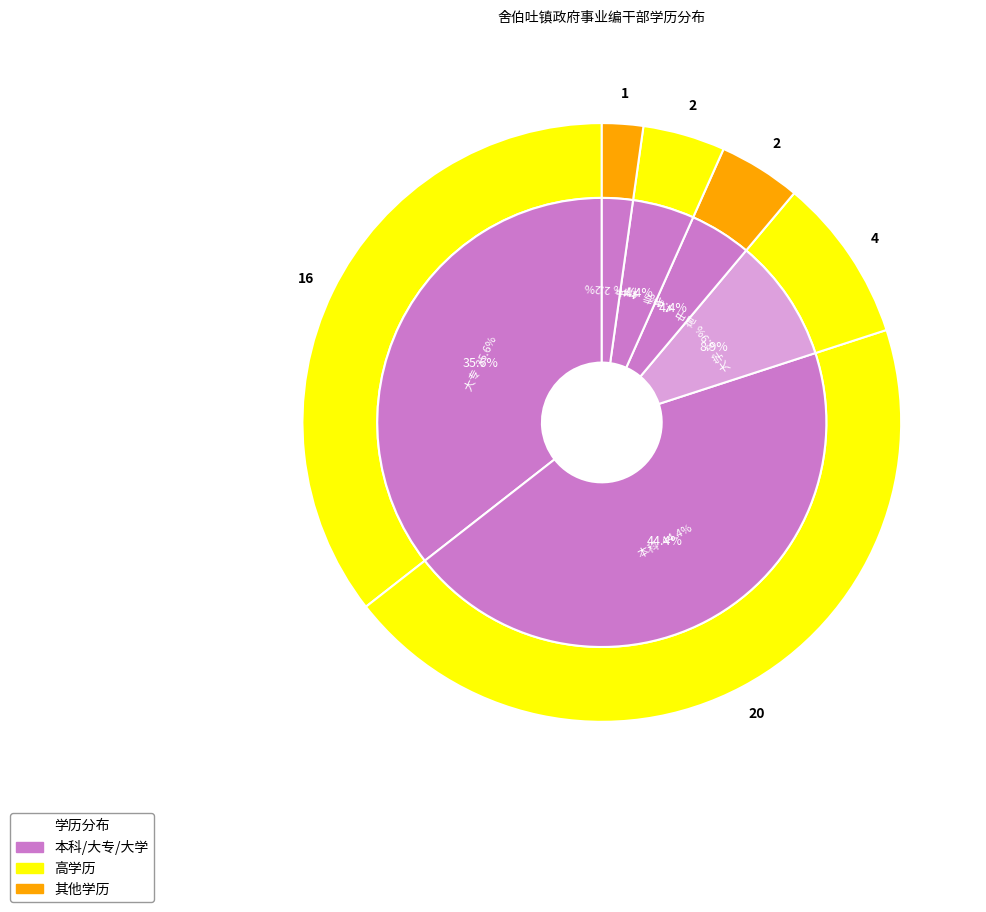

The 本科 slice represents 57% of the pie. True or false?

False